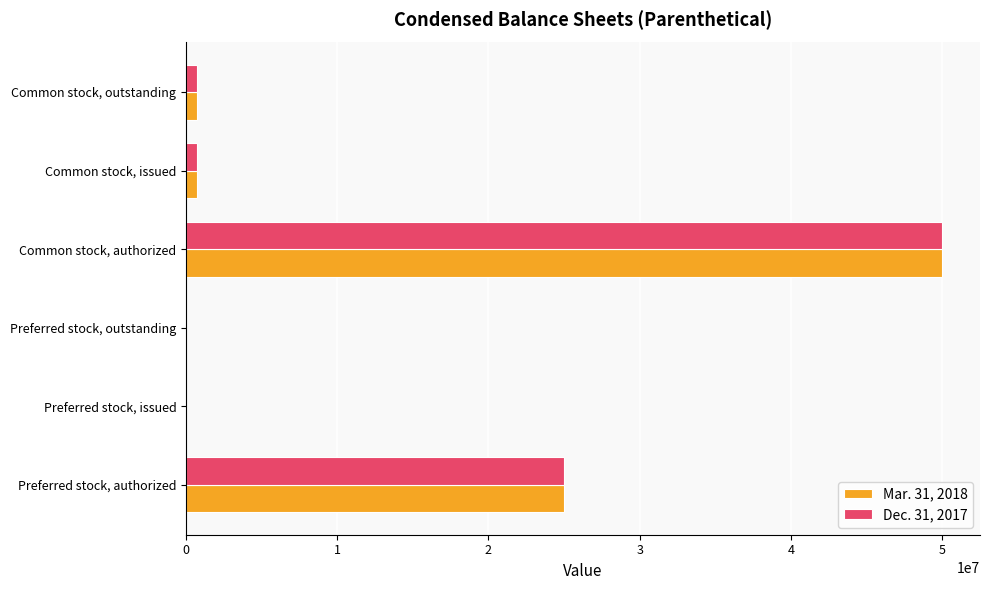

Is it true that Dec. 31, 2017 equals 26497485 at Preferred stock, outstanding?

False